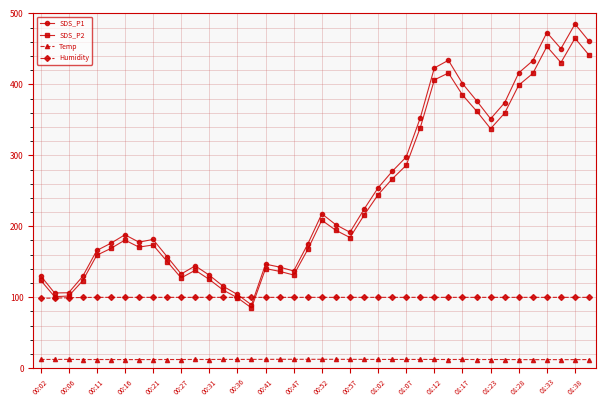

Rank the series by their maximum value, from highest to lowest.

SDS_P1, SDS_P2, Humidity, Temp